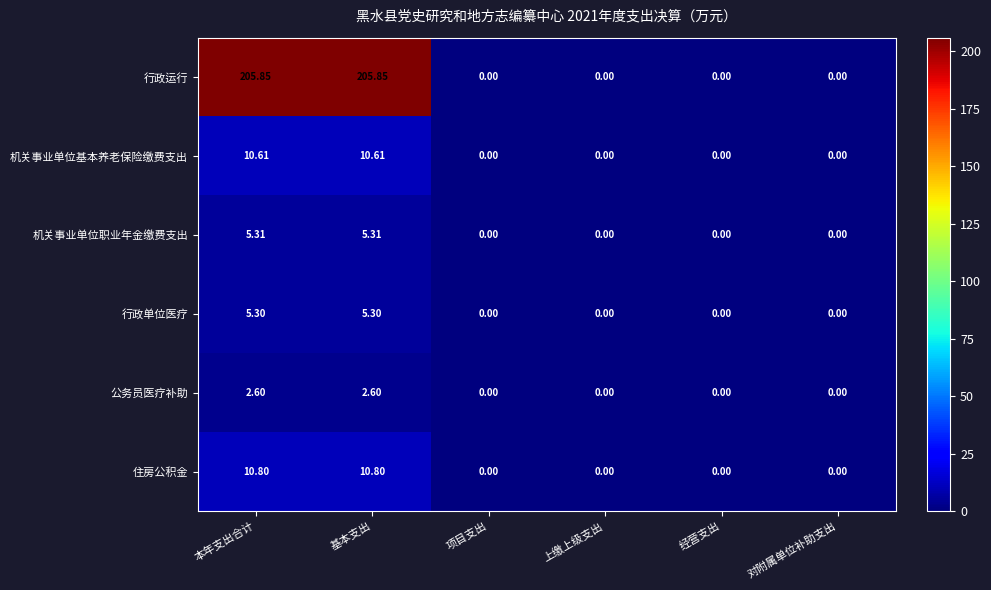

Rank the series by their maximum value, from lowest to highest.

公务员医疗补助, 行政单位医疗, 机关事业单位职业年金缴费支出, 机关事业单位基本养老保险缴费支出, 住房公积金, 行政运行